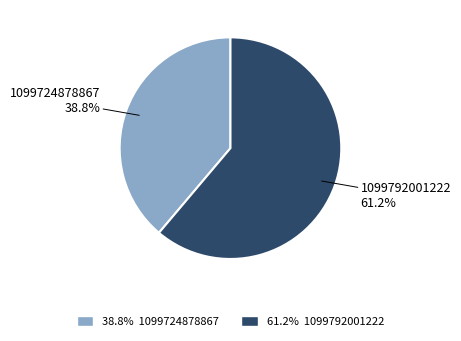

Which slice represents more than half of the pie?

1099792001222